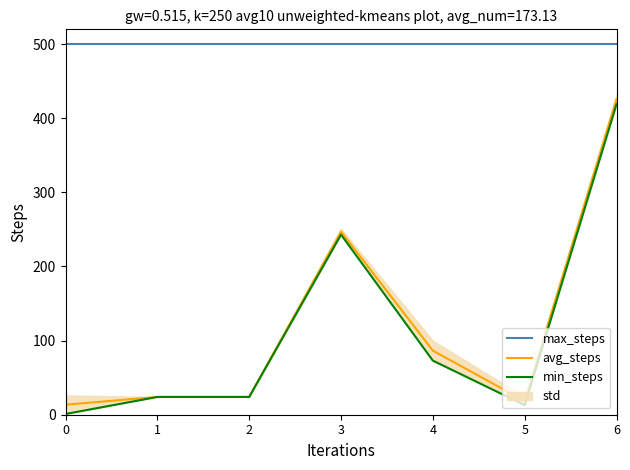

True or false: avg_steps has more than 2 interior local peaks.

False